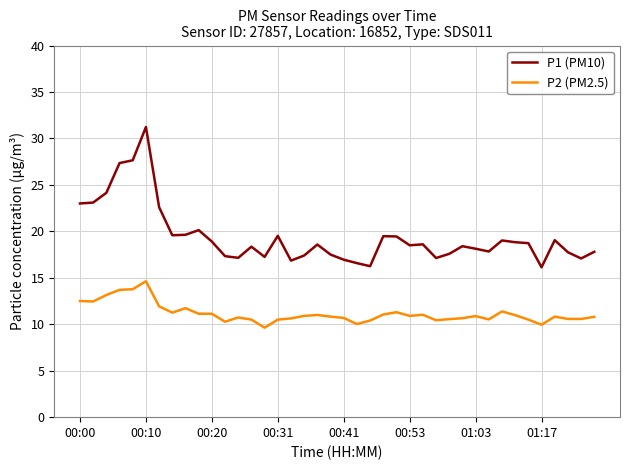

Which series has the largest total across all categories?

P1 (PM10)